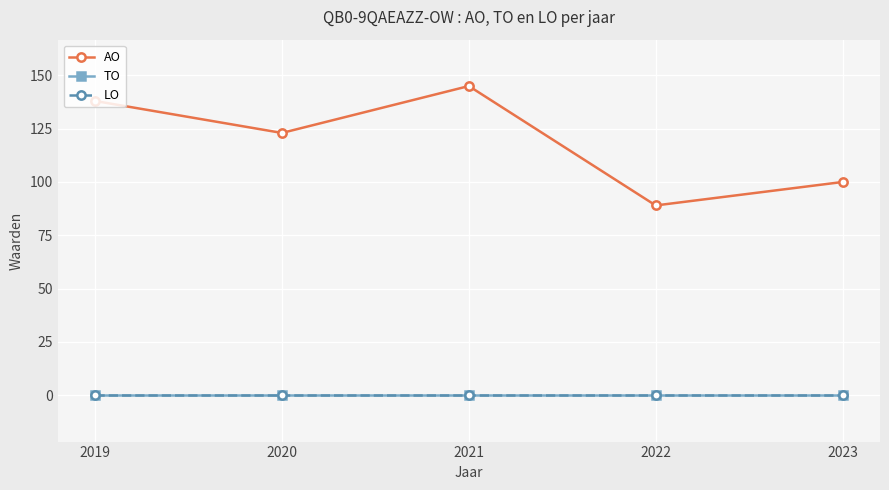

Is this an area chart (filled region under the line)?

No